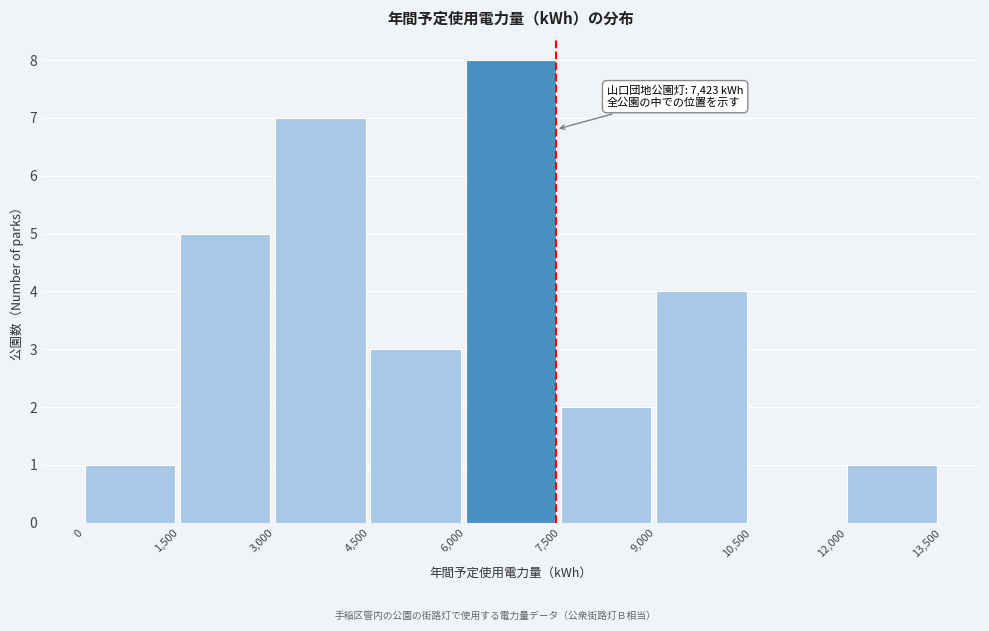

Which range on the x-axis has the tallest bar?

6,000 to 7,500